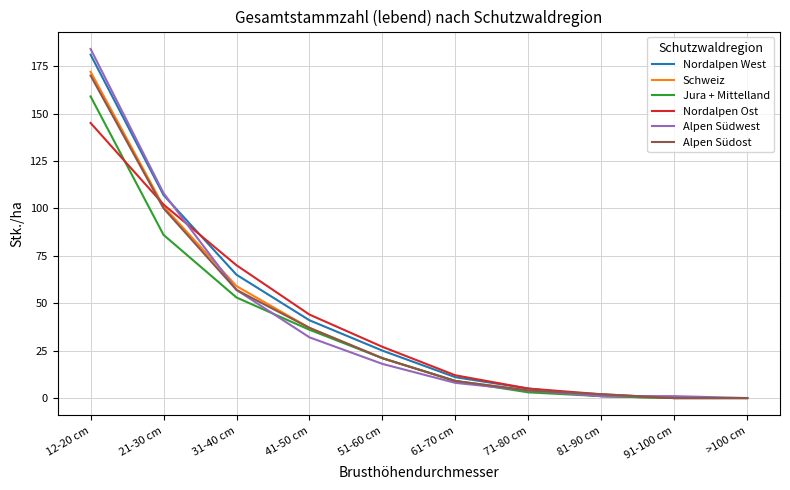

What is the total value across all series at 81-90 cm?

8